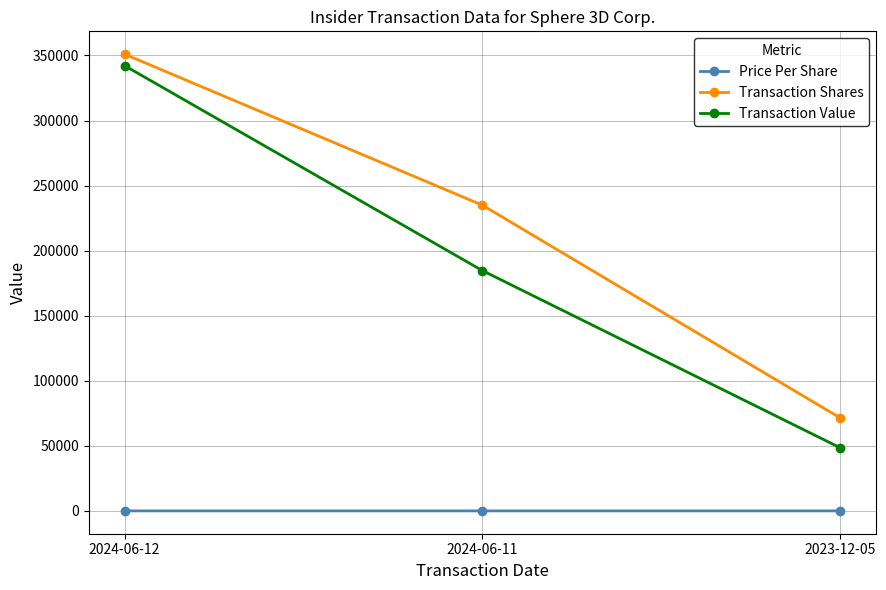

List the series in order of their peak value, highest first.

Transaction Shares, Transaction Value, Price Per Share